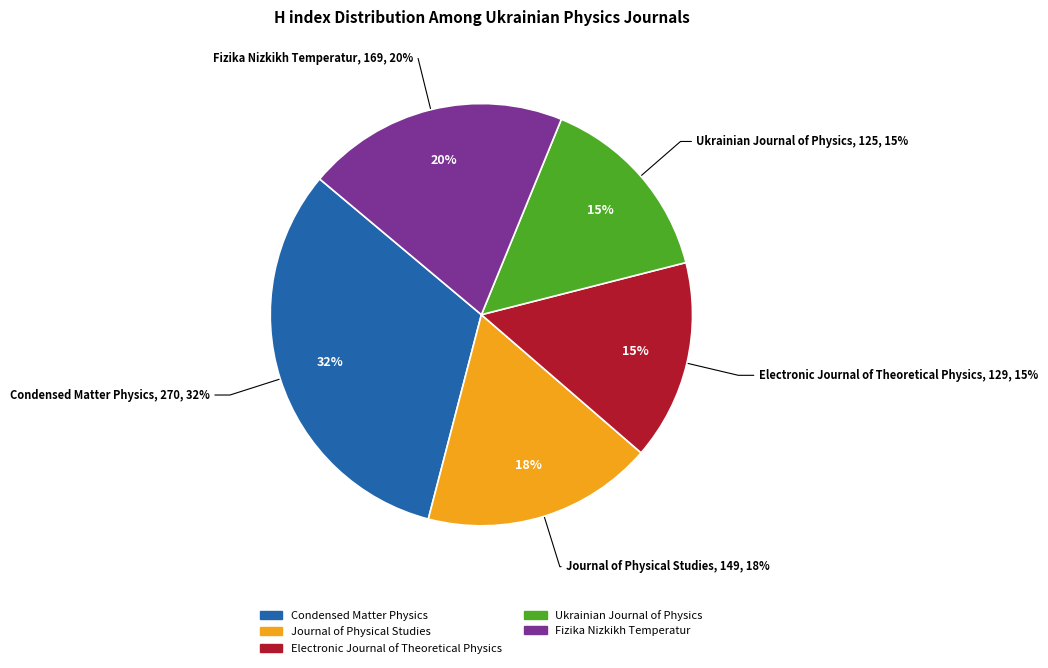

To the nearest percent, what is the difference between the largest and smallest slice percentages?

17%